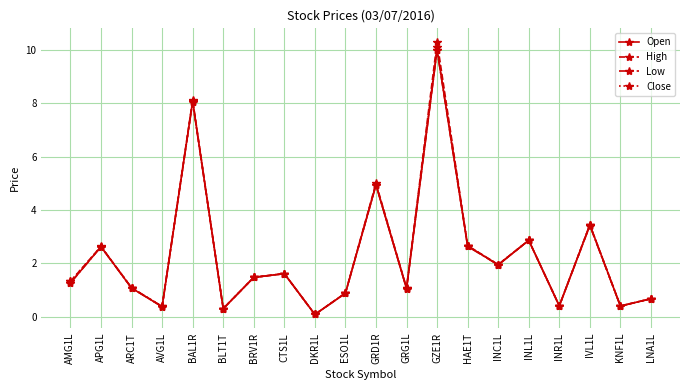

What is the maximum value shown in the chart?

10.3